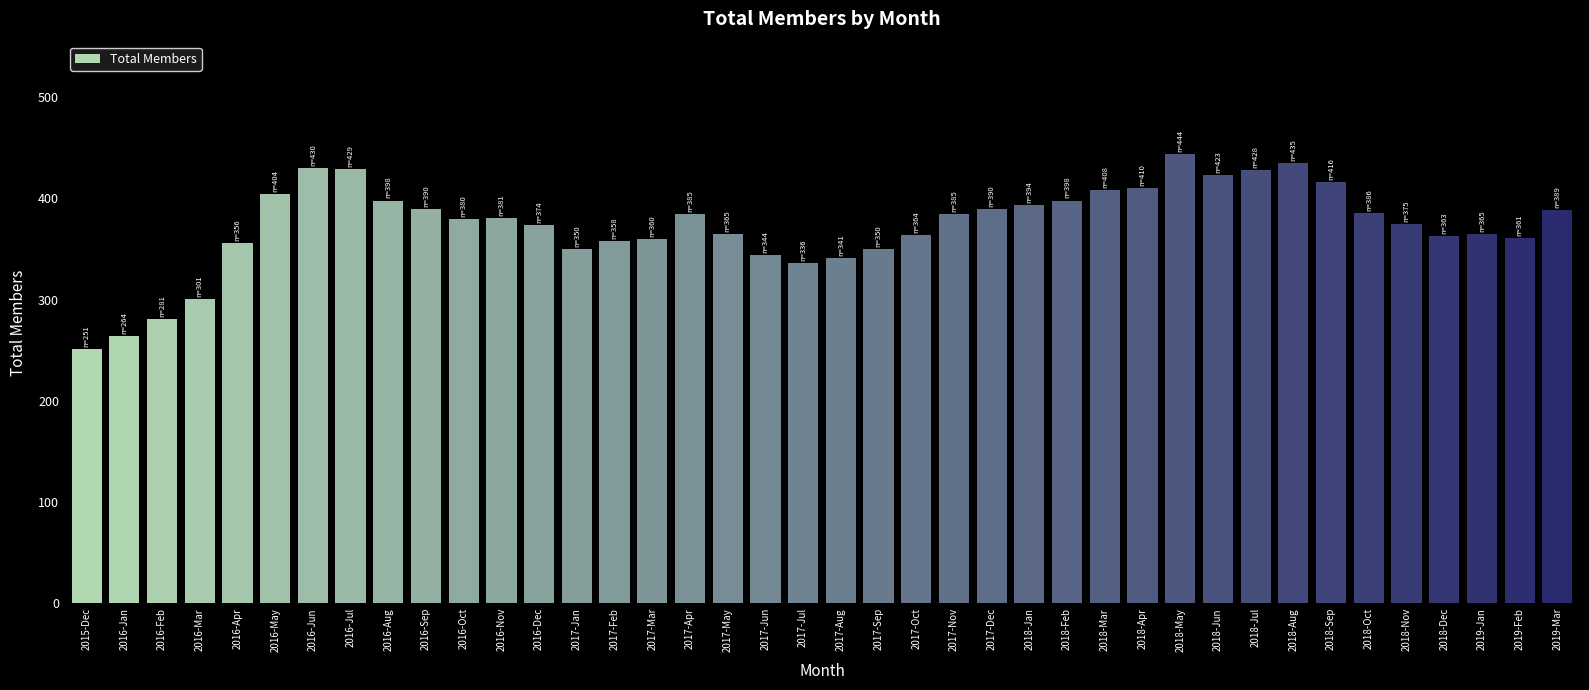

How many data points are less than 381?

20